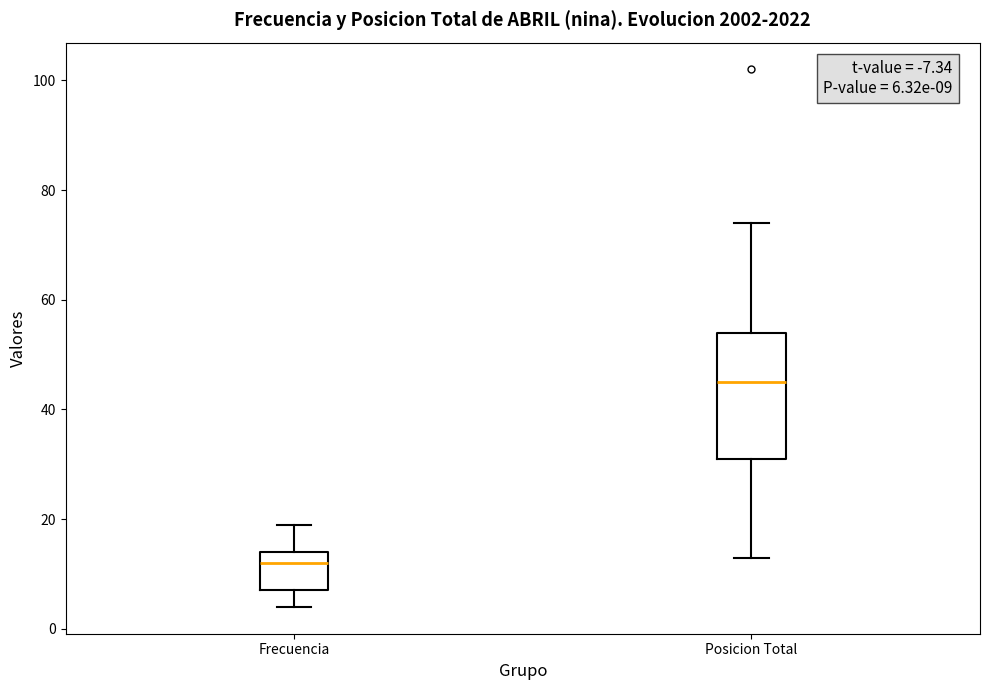

Which box has the highest median line?

Posicion Total